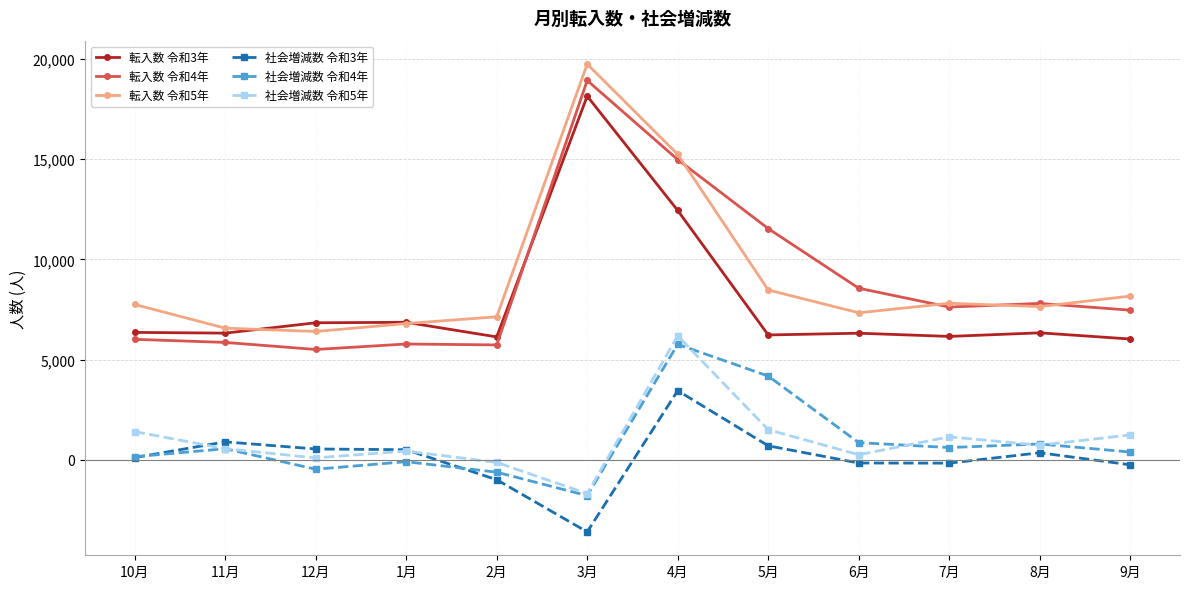

What is the difference between the maximum and minimum values in the 転入数 令和4年 series?

13415